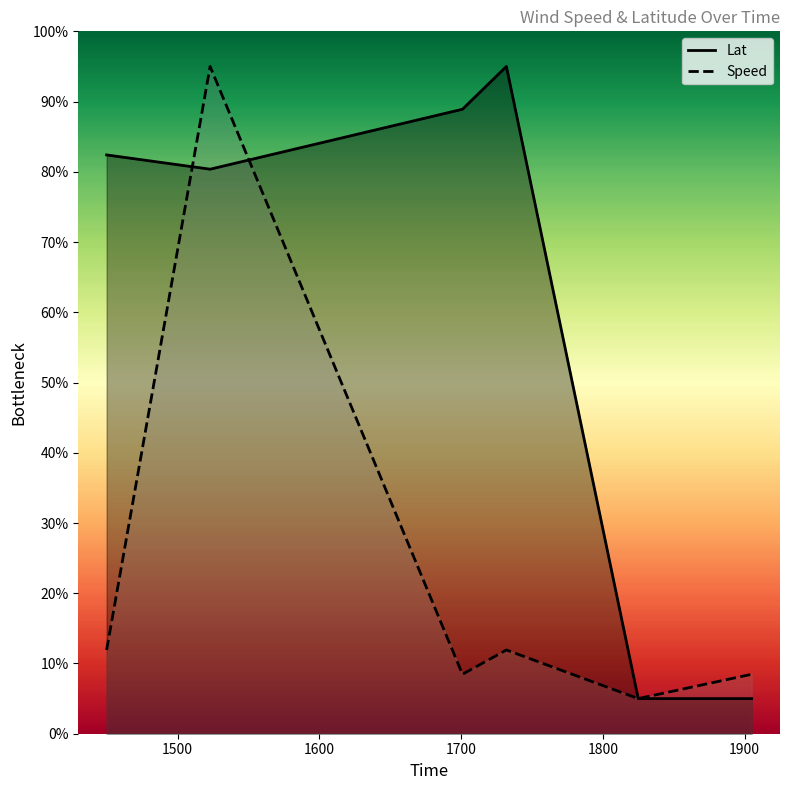

What is the difference between the highest and lowest values at 1905?

3.5